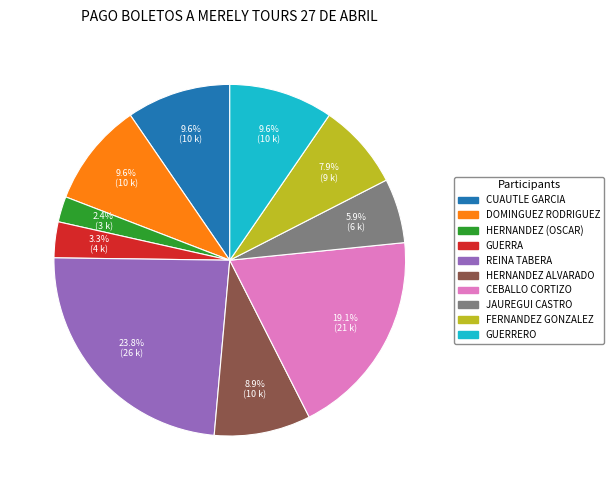

To the nearest percent, what is the average slice percentage?

10%